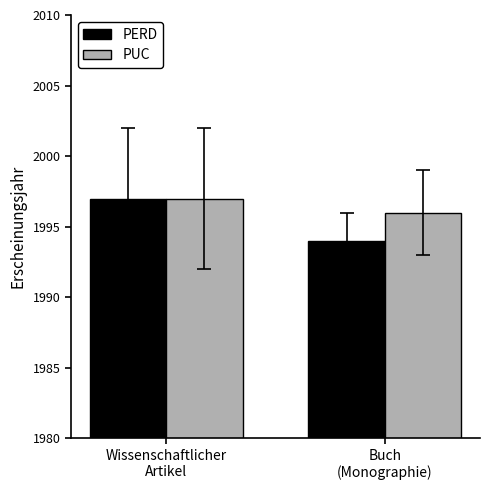

Which category has the lowest value across all series?

Buch
(Monographie)